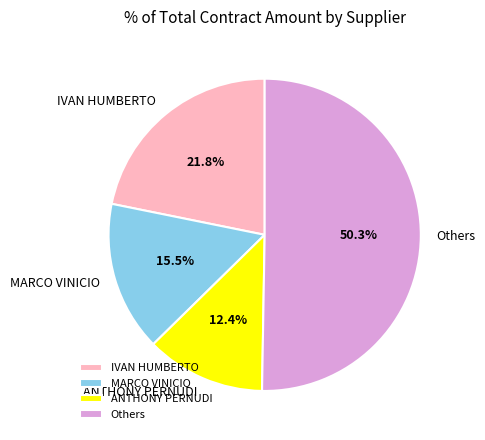

Is there a majority slice in this chart?

Yes